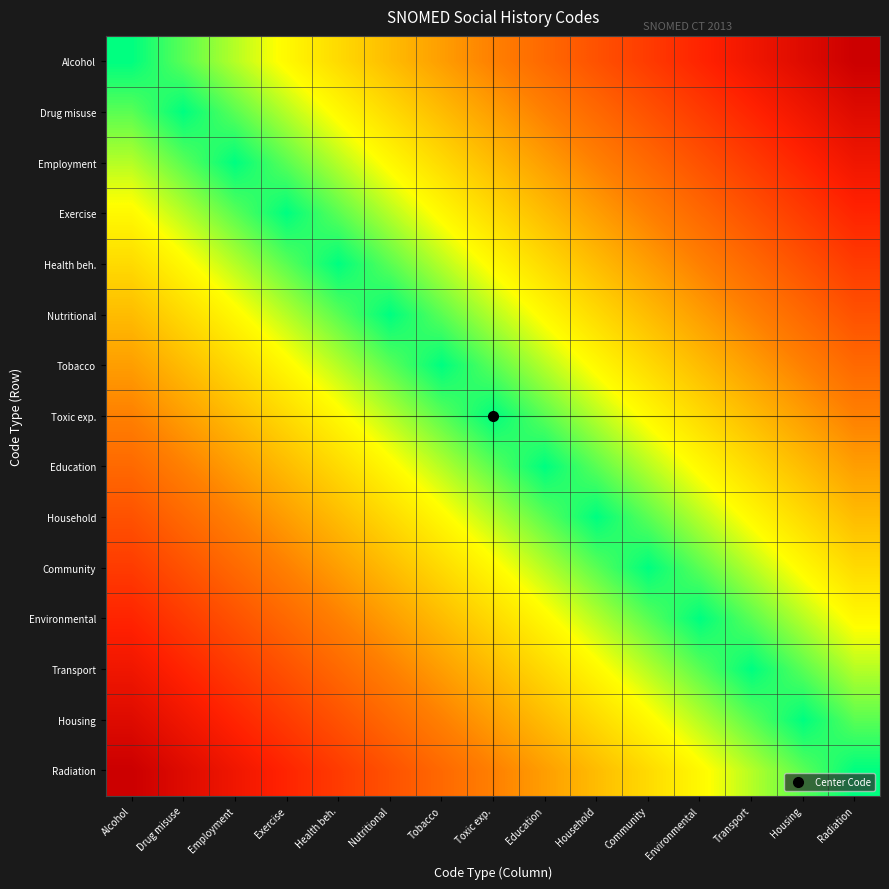

What is the total value across all series at Environmental?

72